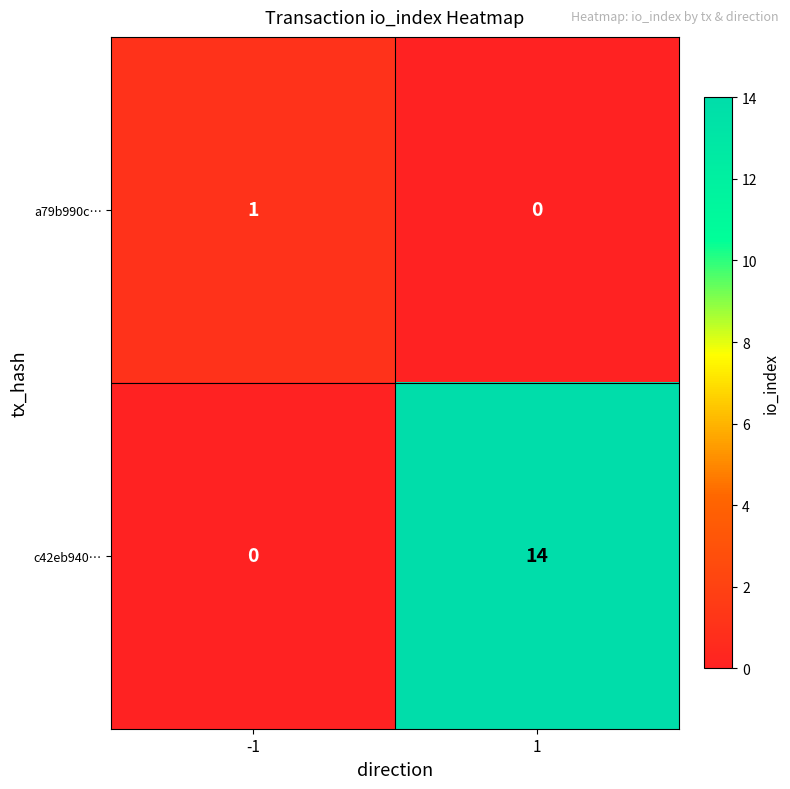

What is the sum of the c42eb940… values at 1 and -1?

14